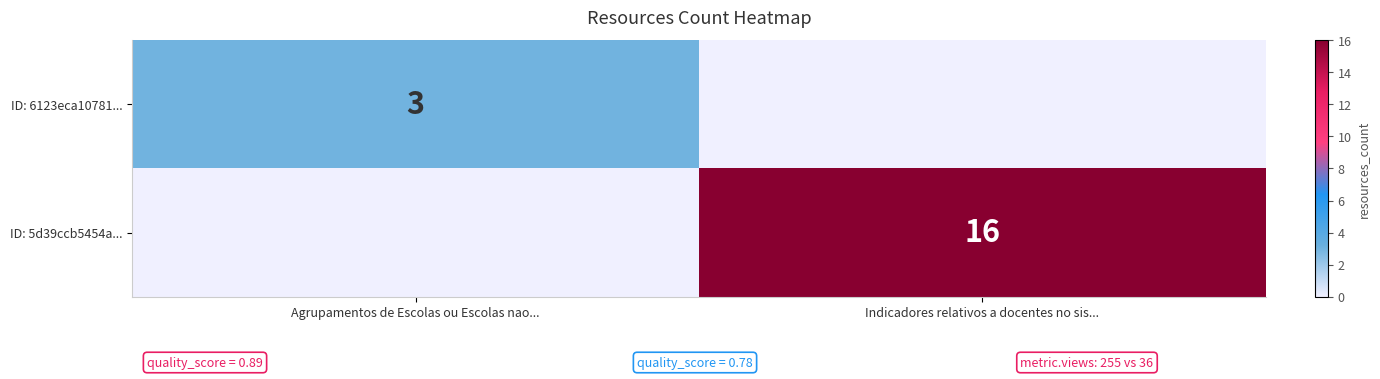

Is it true that ID: 6123eca10781... equals 3 at Agrupamentos de Escolas ou Escolas nao...?

True